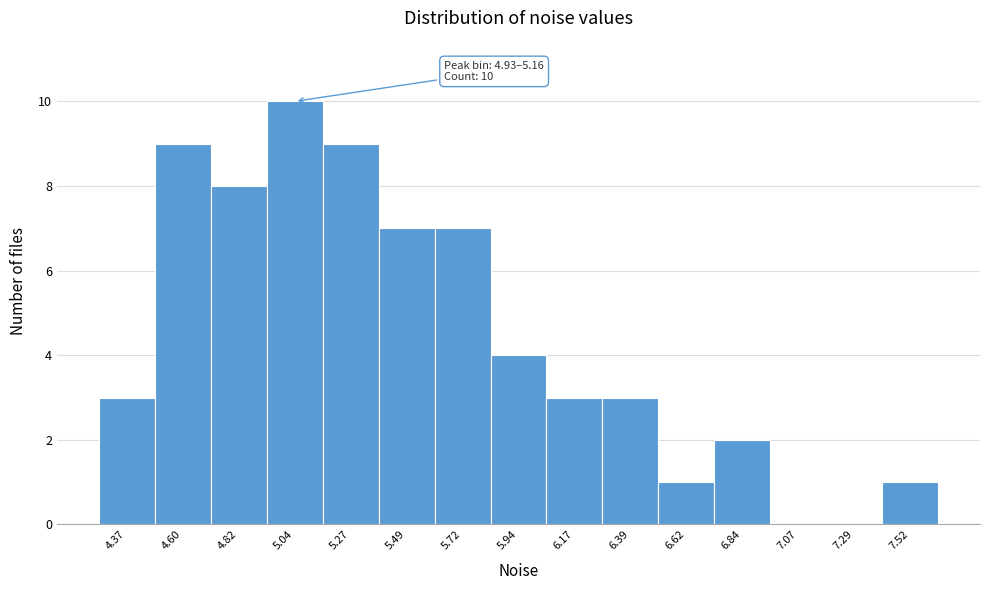

Over which range of the x-axis is the bar tallest?

4.95 to 5.15